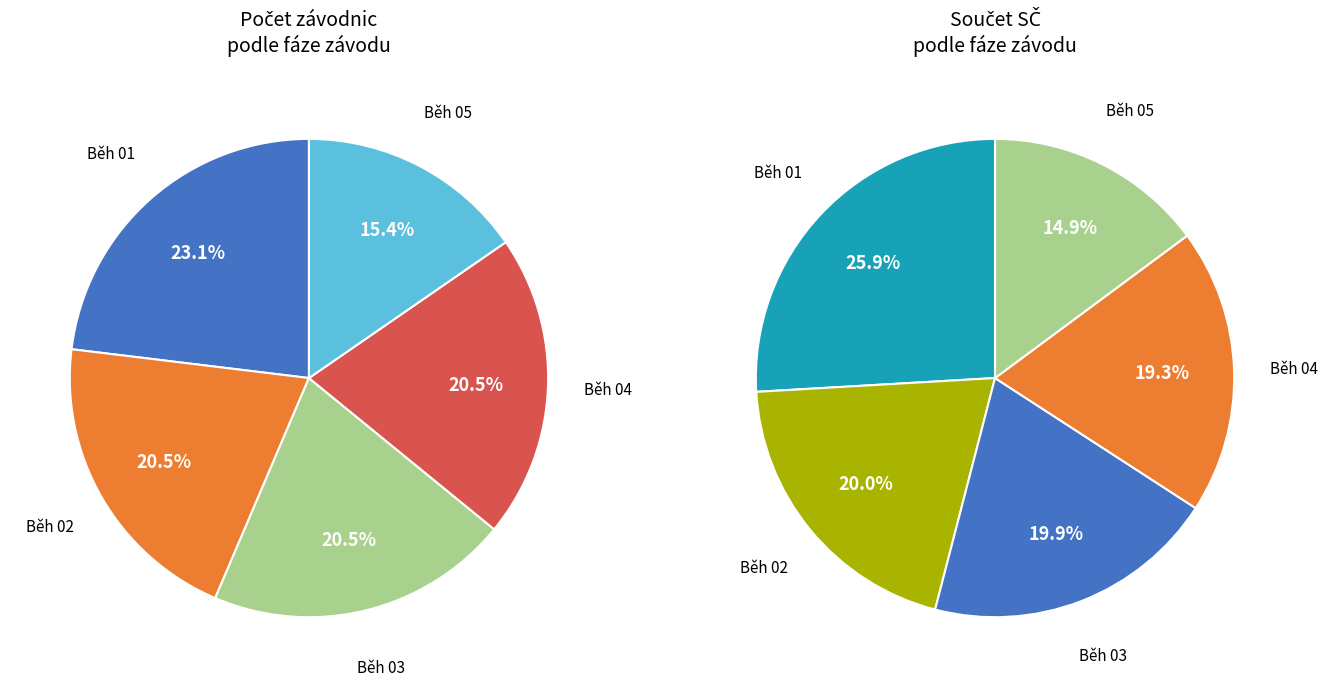

How many slices are in this pie chart?

5